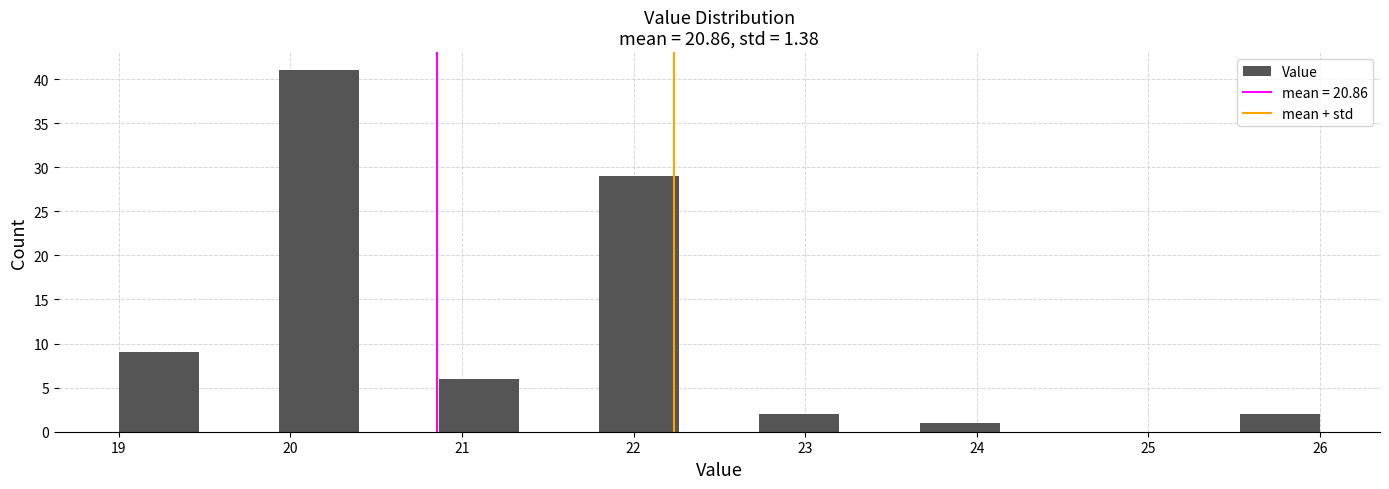

What is the height of the bar covering 21.8 to 22.3 on the x-axis? Neither the bar edges nor the heights are printed on the chart, so give them approximately, as read against the axes.

29